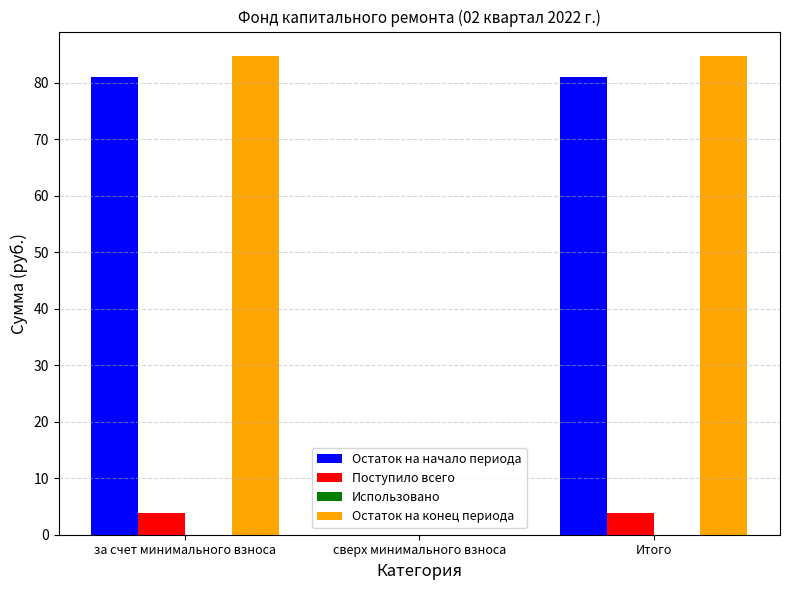

Reading left to right, extract all data points from this chart.

Остаток на начало периода: за счет минимального взноса=81.1	сверх минимального взноса=0.0	Итого=81.1
Поступило всего: за счет минимального взноса=3.8	сверх минимального взноса=0.0	Итого=3.8
Остаток на конец периода: за счет минимального взноса=84.8	сверх минимального взноса=0.0	Итого=84.8